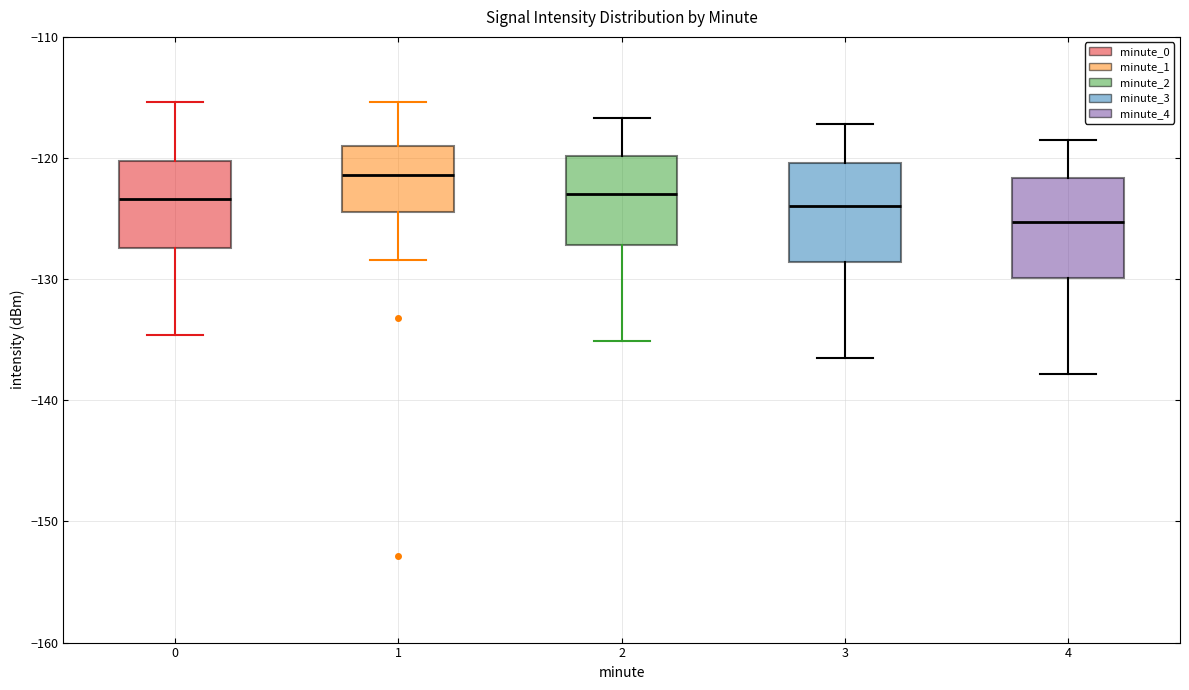

Where does the lower whisker of the box at x = 1 end on the y-axis? The values are not printed on the chart, so give them approximately, as read against the axis.

-128